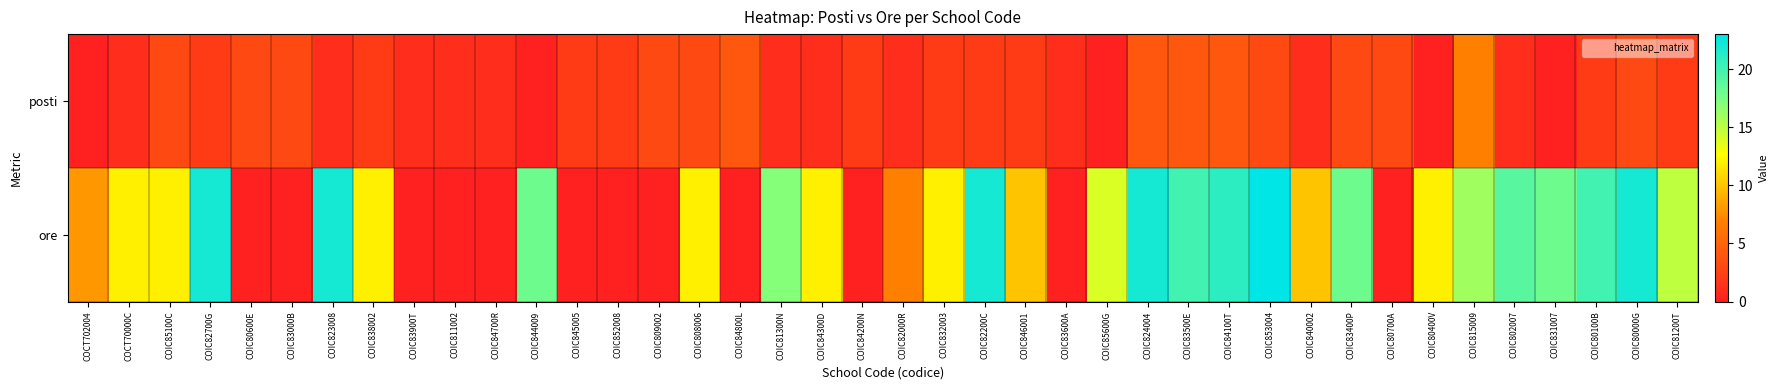

What is the difference between the highest and lowest values at COIC844009?

18